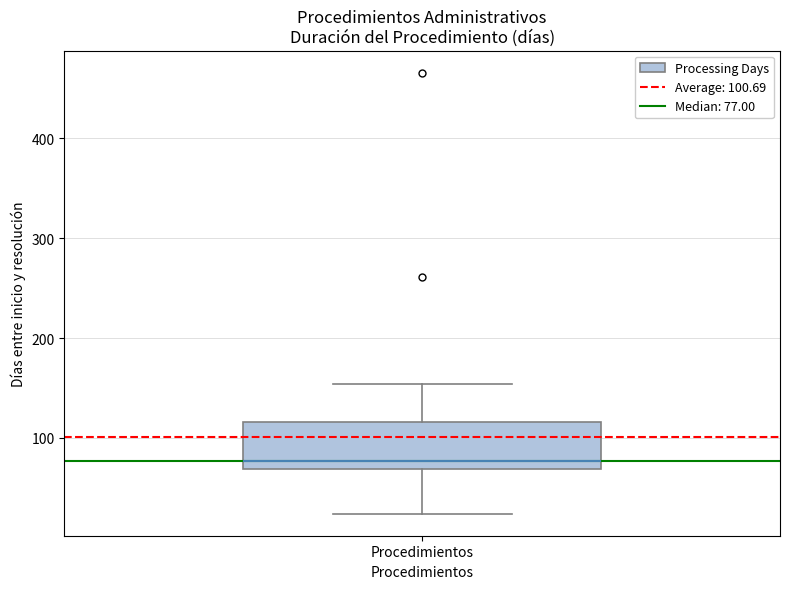

Transcribe this box plot: give where the median line is, the range the box spans, and where the two whiskers end, as read against the y-axis. The values are not printed on the chart, so give them approximately, as read against the axis.

median 80, box 70 to 120, whiskers 20 to 150